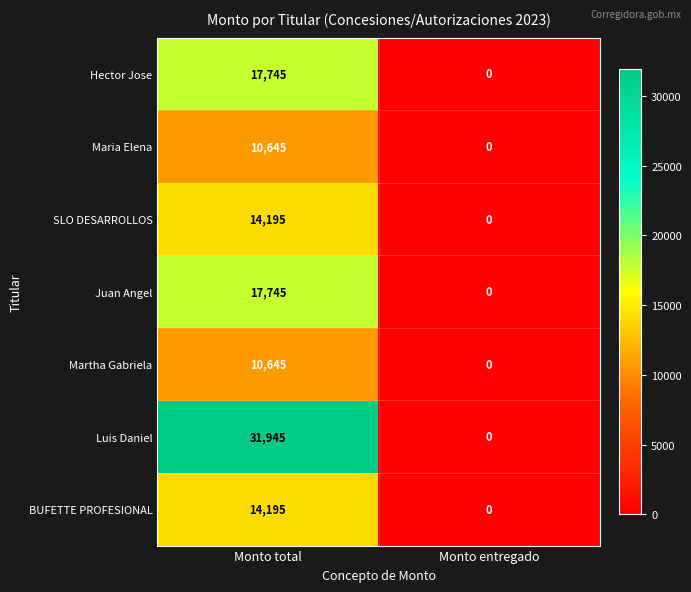

Which category has the lowest value in the Maria Elena series?

Monto entregado